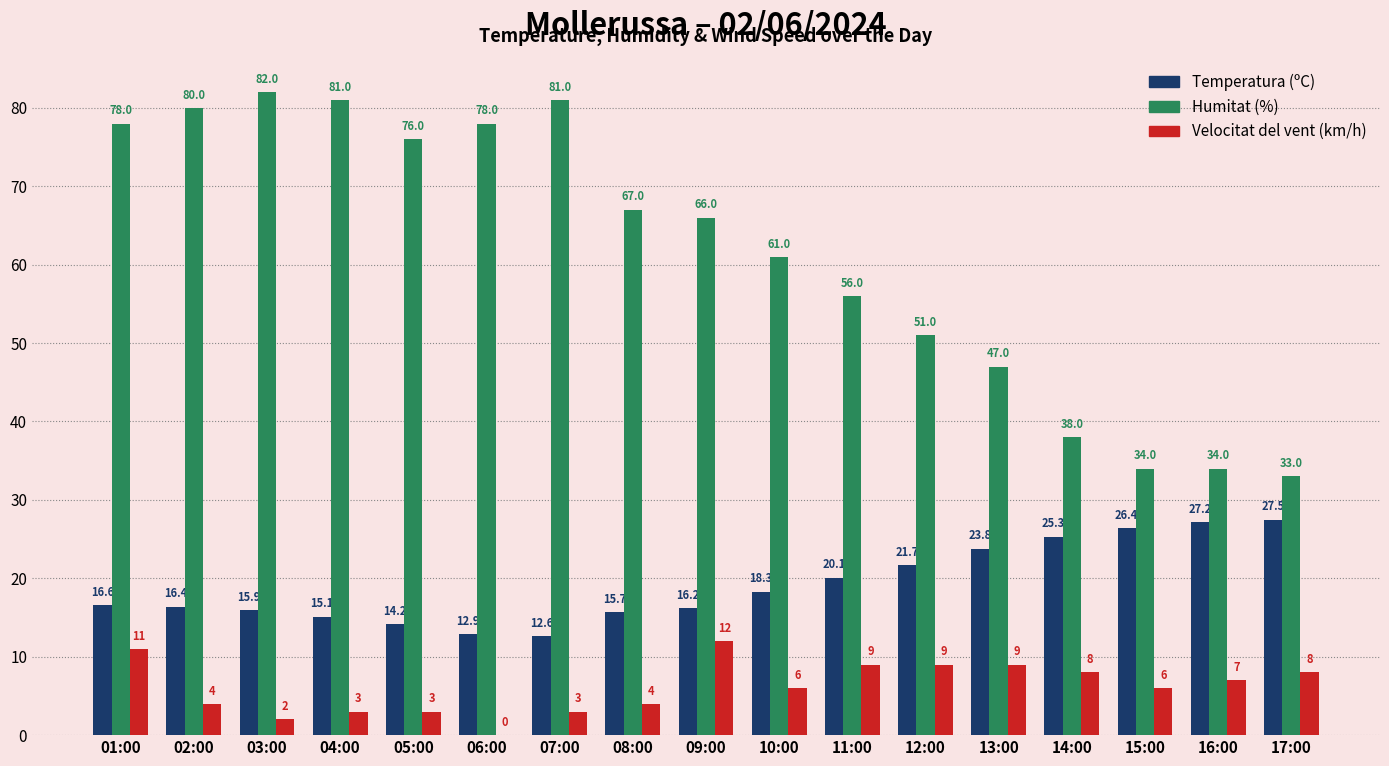

Between 09:00 and 16:00, which series saw the biggest shift?

Humitat (%)